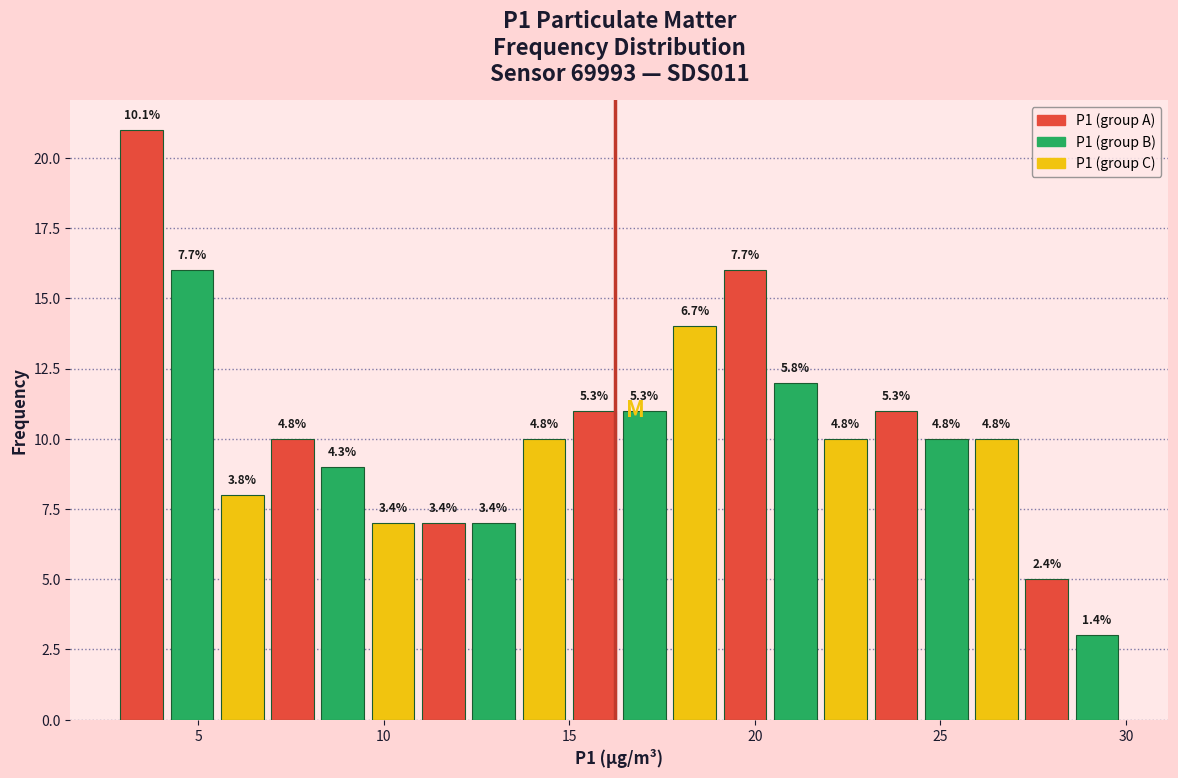

Read against the x-axis, roughly where is the centre of the tallest bar?

3.5